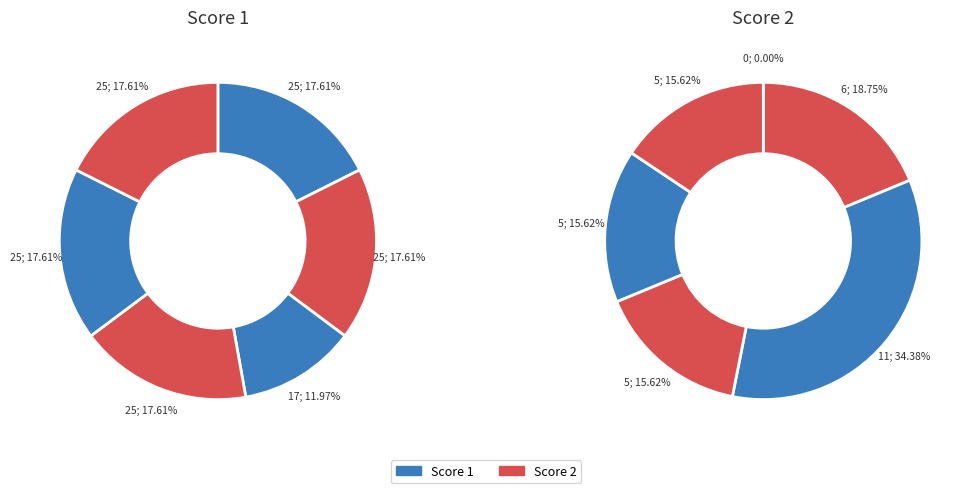

True or false: Board 2 accounts for 5% of the total.

False